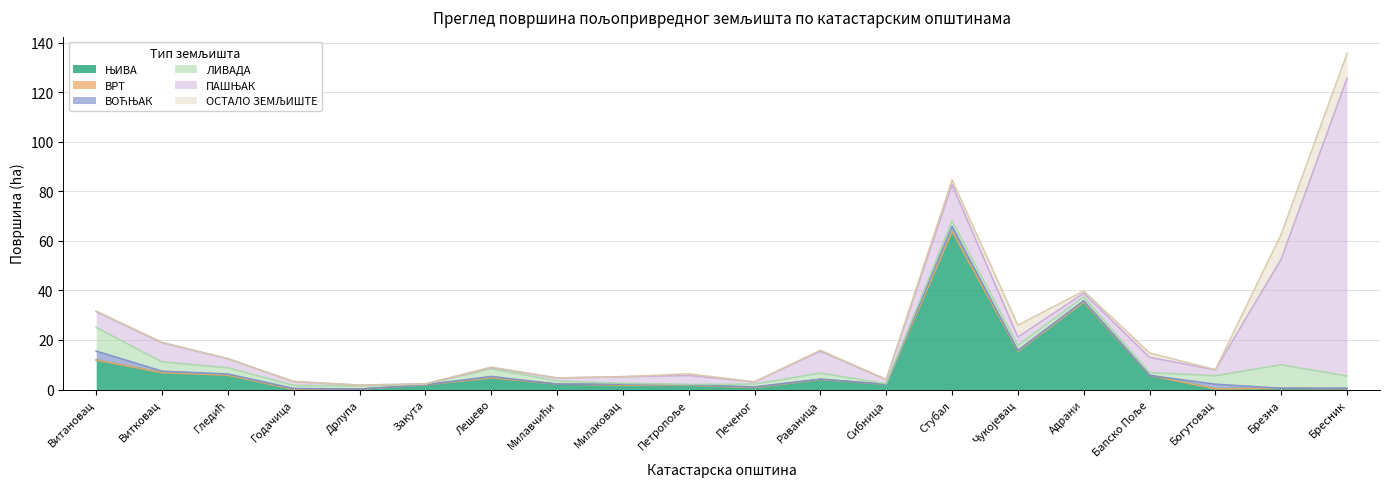

At which category does ПАШЊАК reach its first local peak?

Витковац